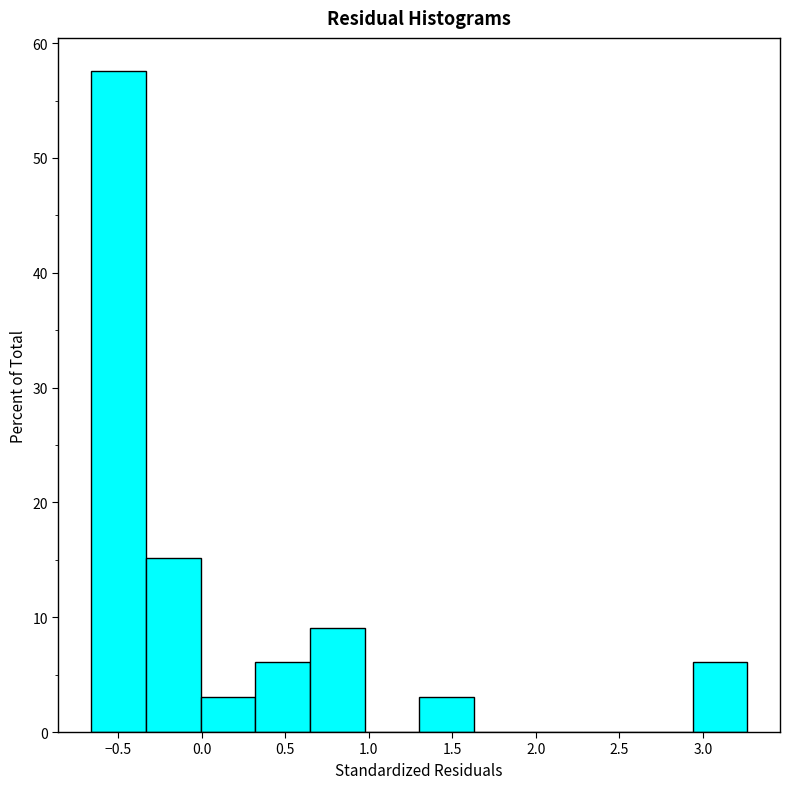

Reading left to right, list every bar in this chart as the range it spans on the x-axis followed by its height. Neither the bar edges nor the heights are printed on the chart, so give them approximately, as read against the axes.

-0.65 to -0.35: 58
-0.35 to 0.00: 15
0.00 to 0.30: 3
0.30 to 0.65: 6
0.65 to 0.95: 9
0.95 to 1.30: 0
1.30 to 1.65: 3
1.65 to 1.95: 0
1.95 to 2.30: 0
2.30 to 2.60: 0
2.60 to 2.95: 0
2.95 to 3.25: 6